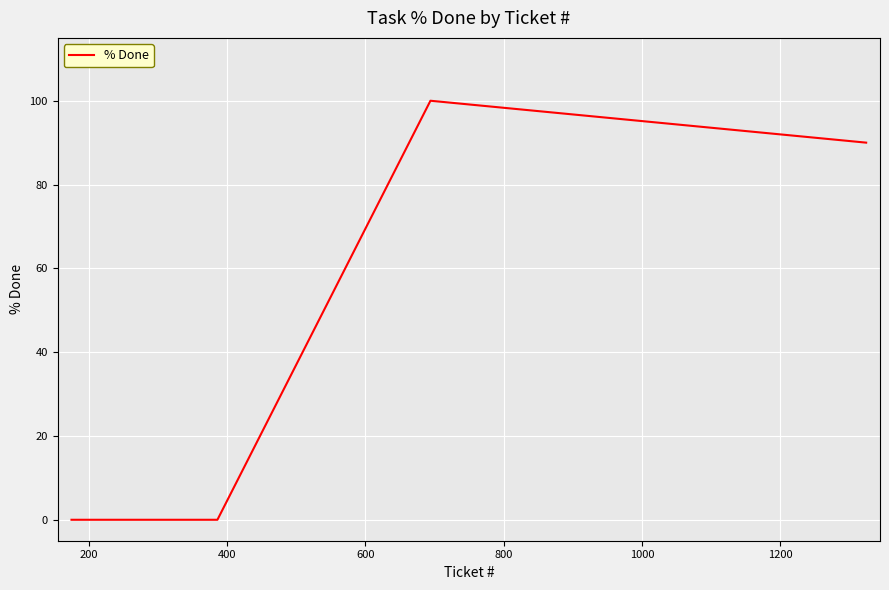

What is the maximum value shown in the chart?

100